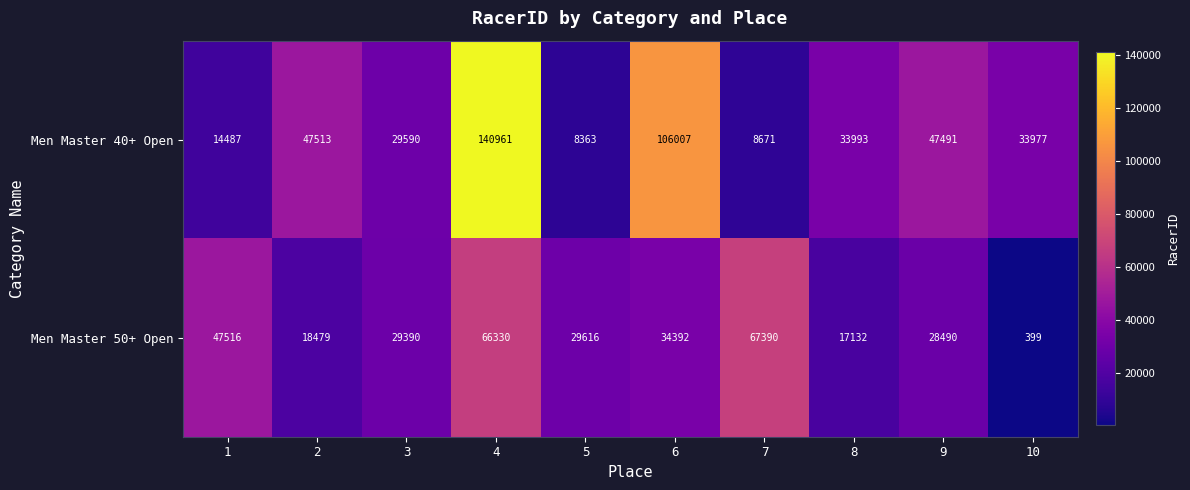

What value does the Men Master 40+ Open series have at 7, to the nearest 10?

8670